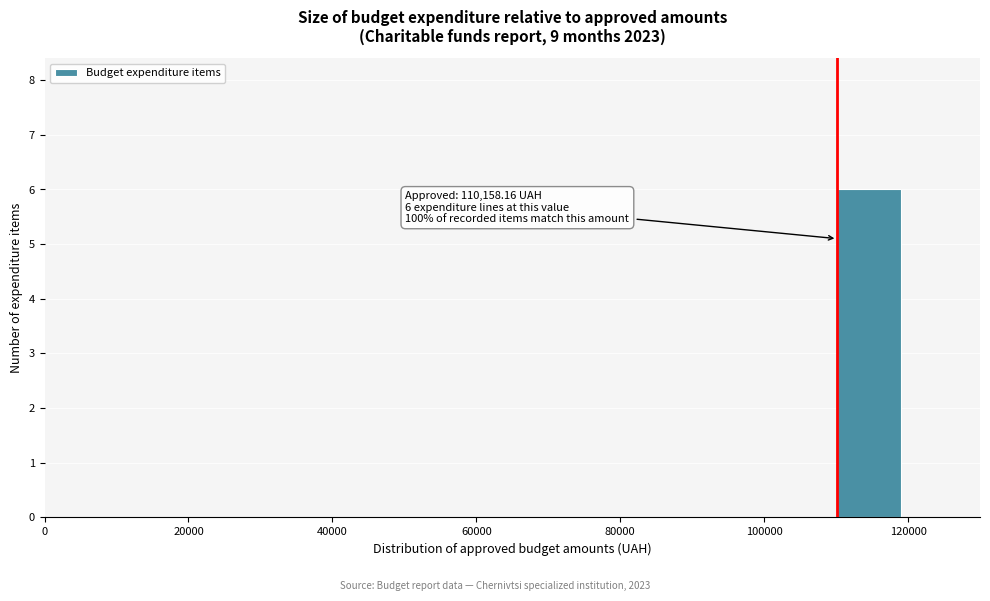

Over which range of the x-axis is the bar tallest?

110000 to 120000